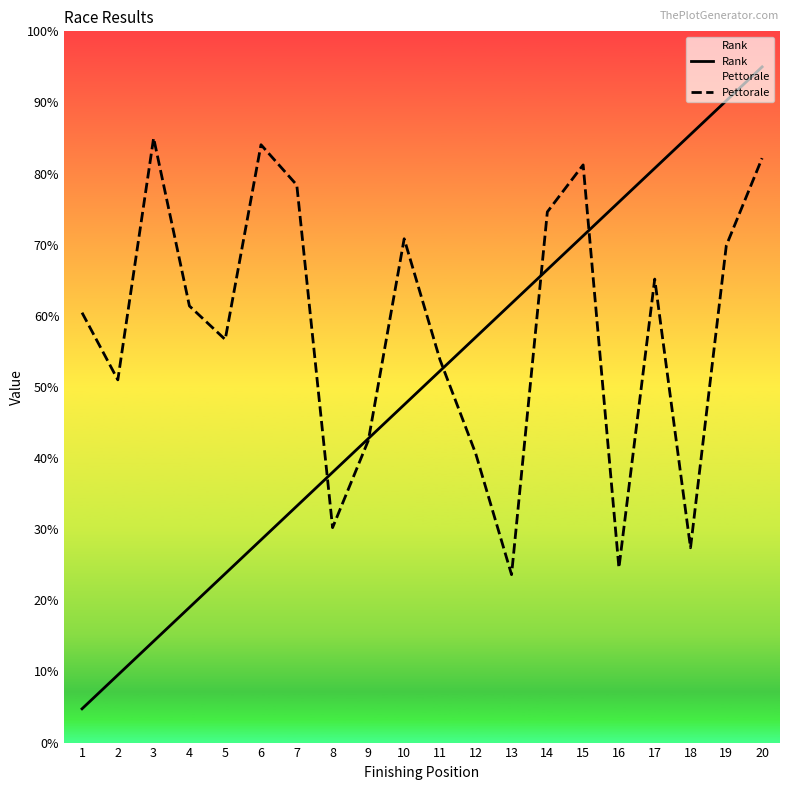

The Rank series shows 63.7 at 20. True or false?

False